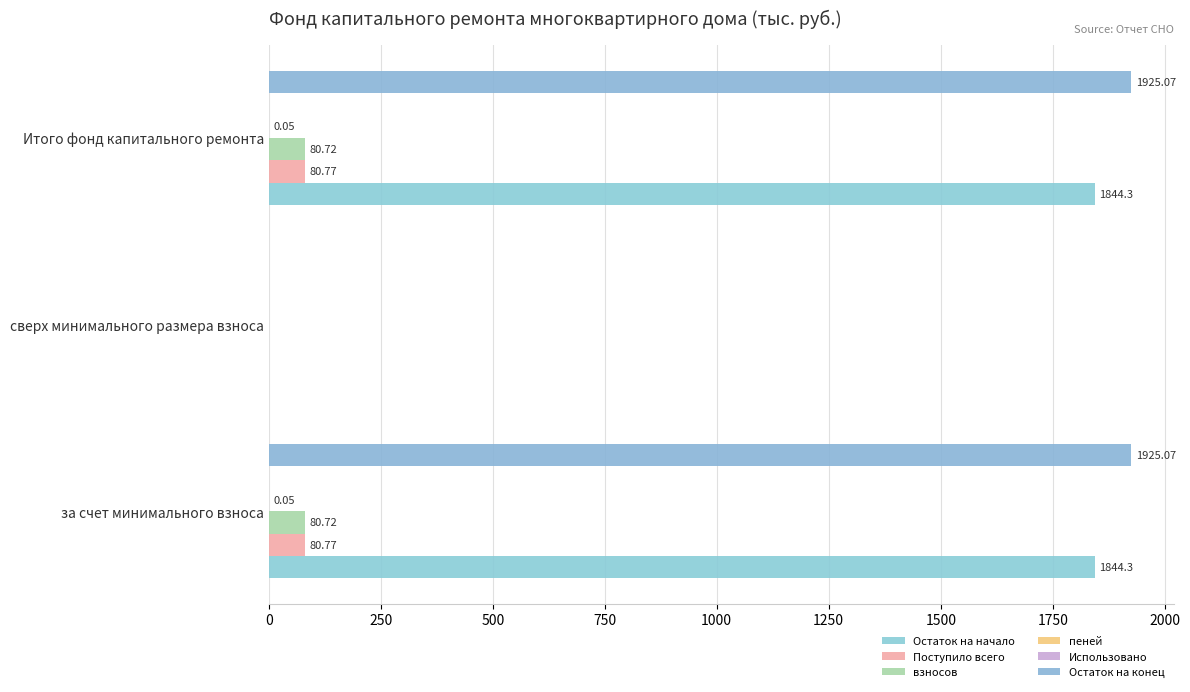

What is the sum of all Поступило всего values?

161.5